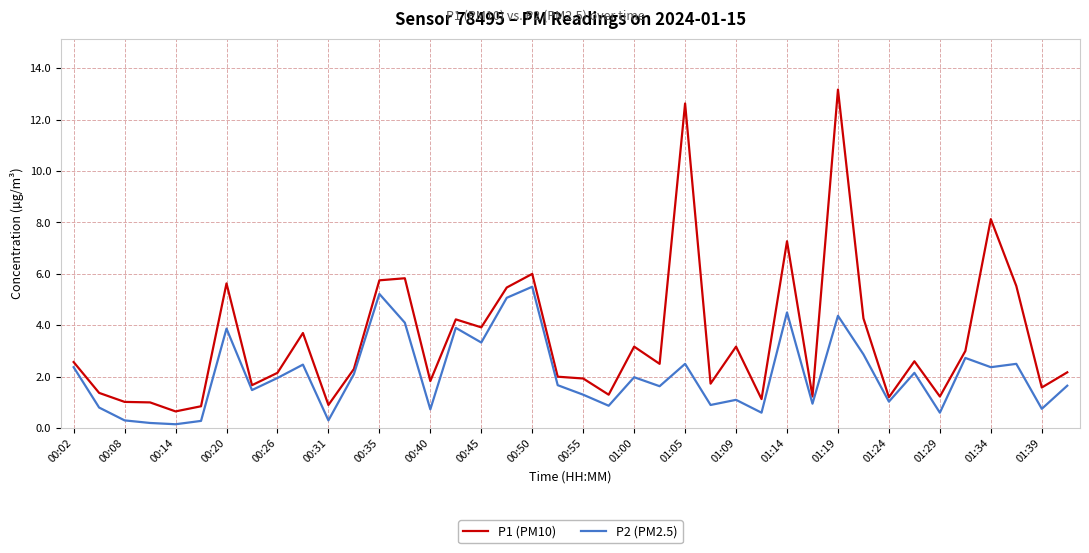

Which series has the largest range (max minus min)?

P1 (PM10)